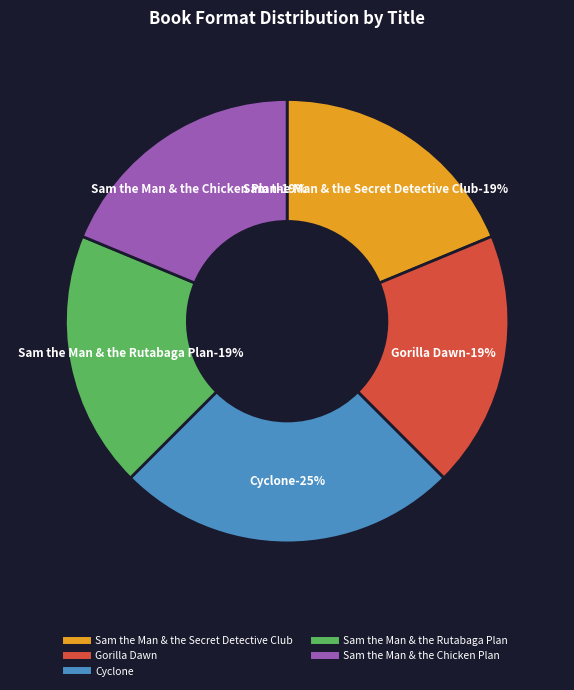

To the nearest percent, what is the average slice percentage?

20%